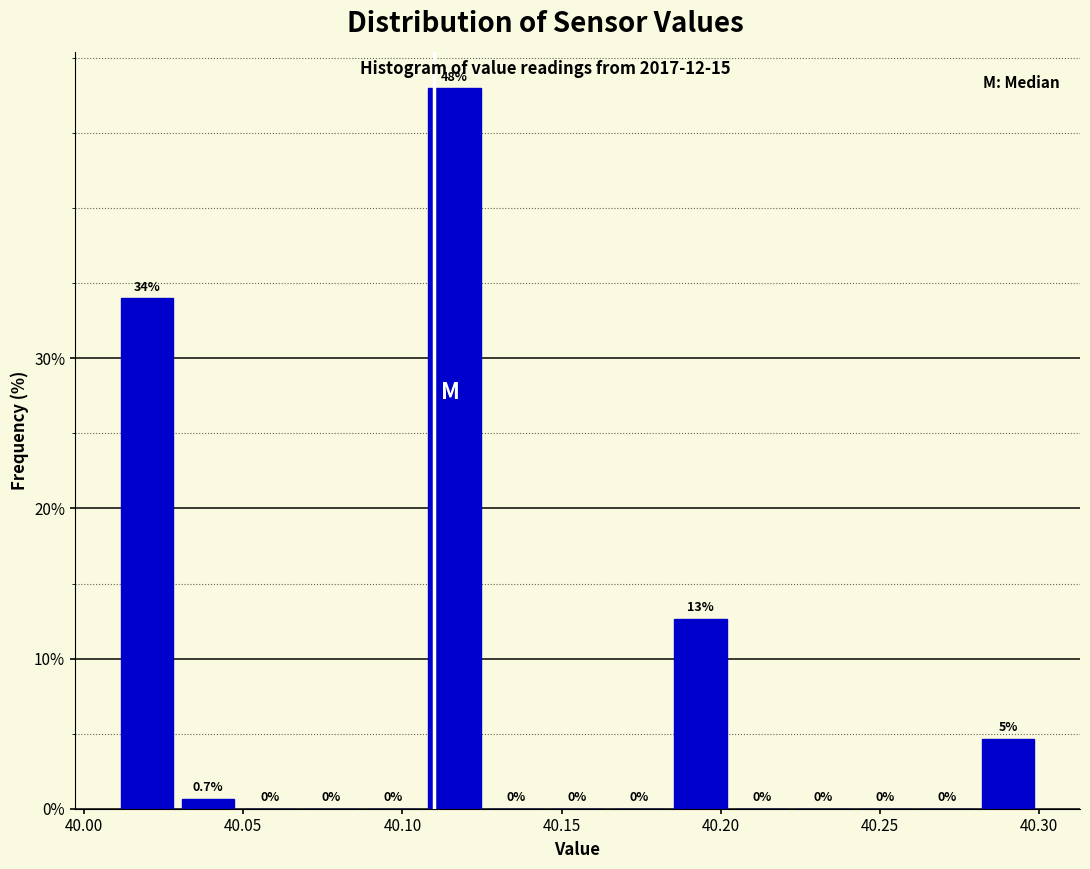

Read against the x-axis, roughly where is the centre of the tallest bar?

40.115